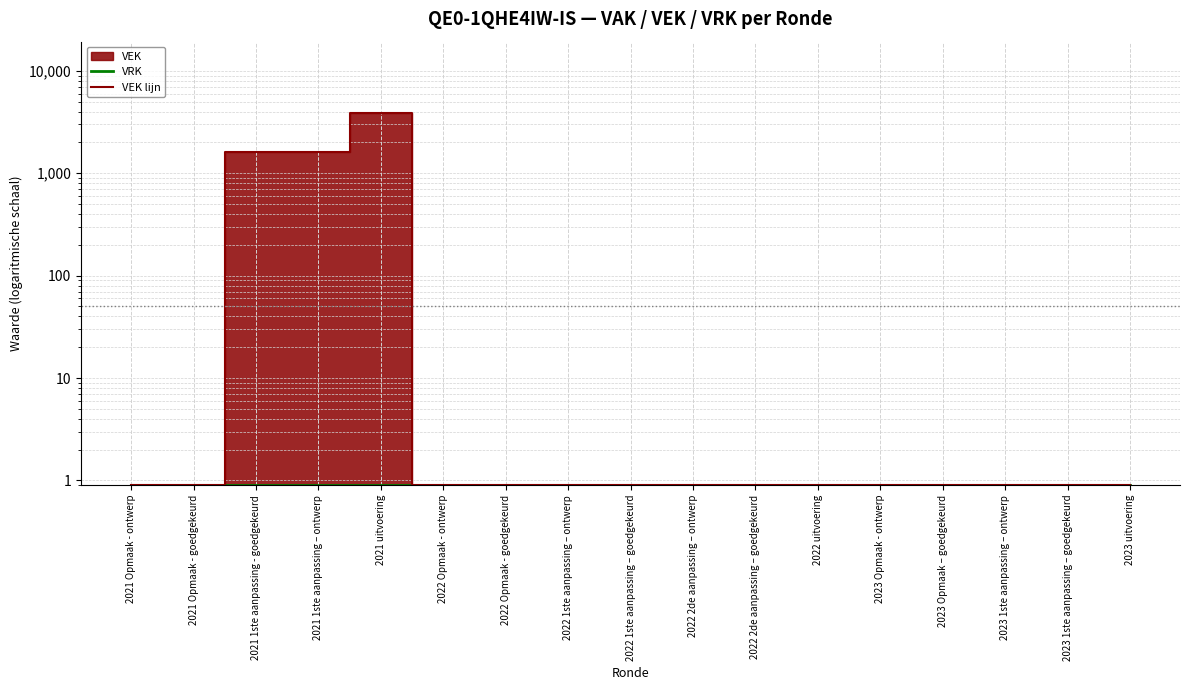

The VRK series shows 1.6 at 2022 1ste aanpassing – goedgekeurd. True or false?

False